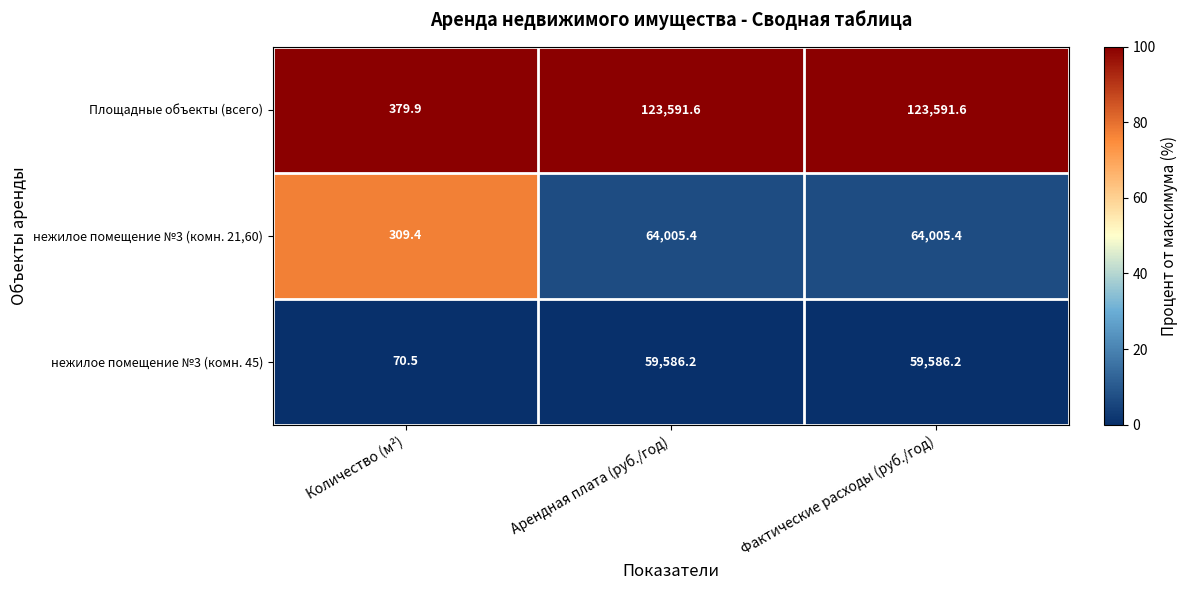

Rank the series at Арендная плата (руб./год) from highest to lowest value.

Площадные объекты (всего), нежилое помещение №3 (комн. 21,60), нежилое помещение №3 (комн. 45)